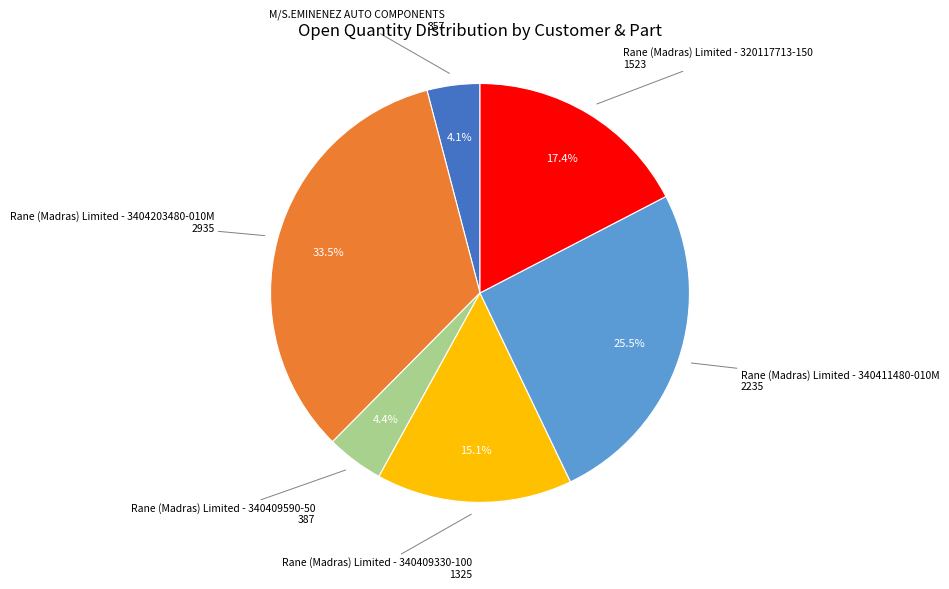

Combined, do Rane (Madras) Limited - 340409590-50 and Rane (Madras) Limited - 3404203480-010M account for over 50%?

No